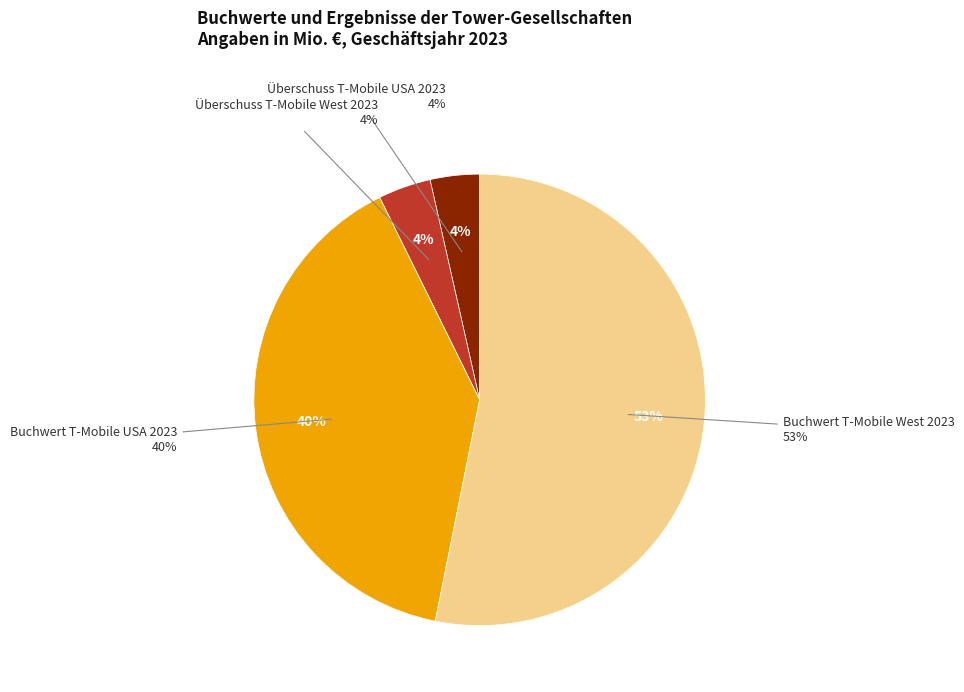

Count the number of slices in the pie.

5